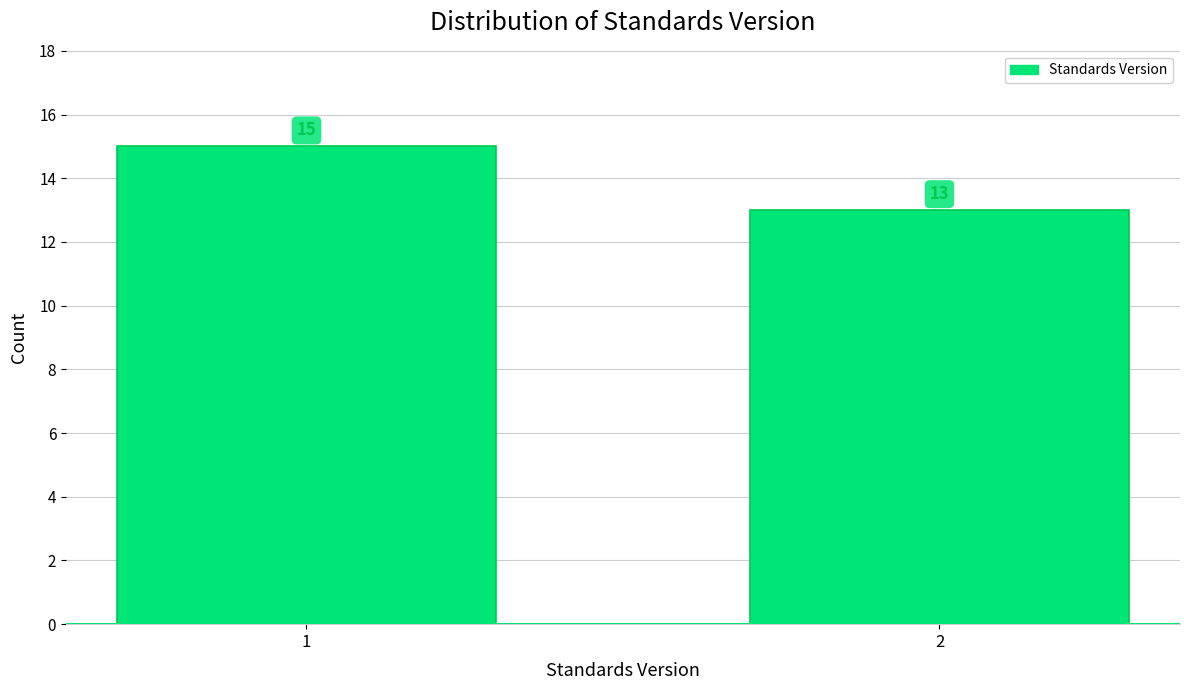

Reading left to right, transcribe all the data shown in this chart.

1=15	2=13